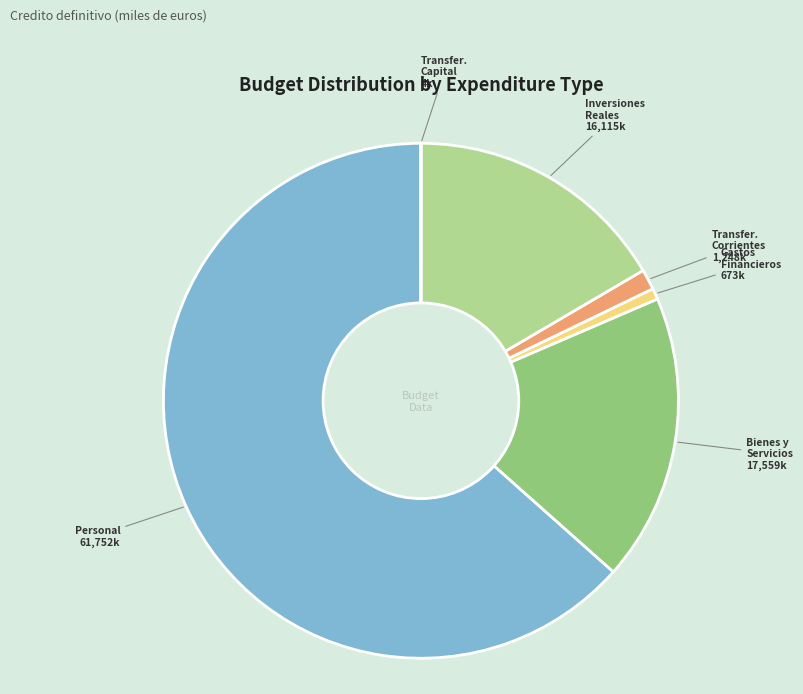

What is the majority slice?

Personal 61,752k